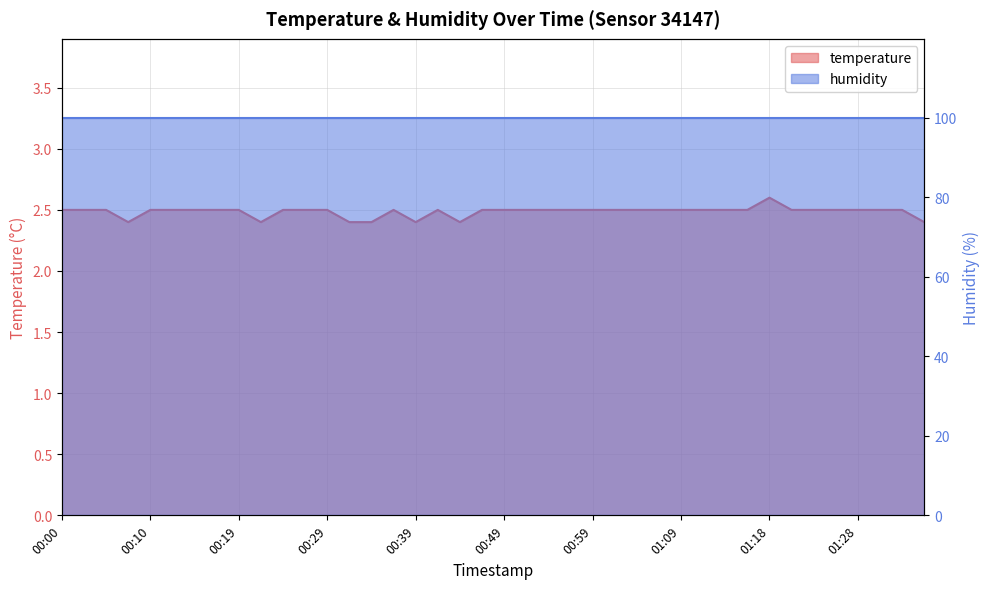

What is the average value?

2.5